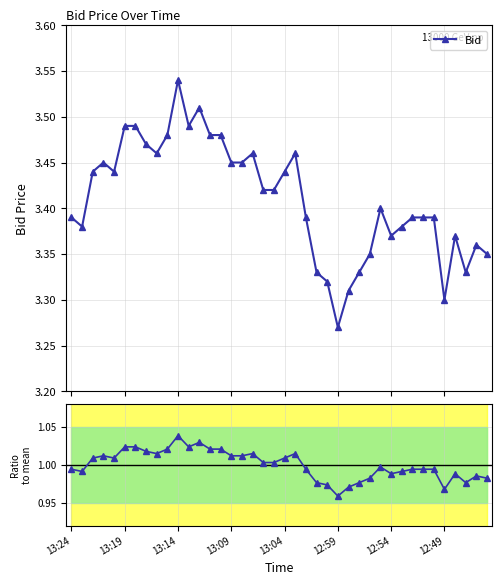

What is the label of the 40th point from the right?

13:24